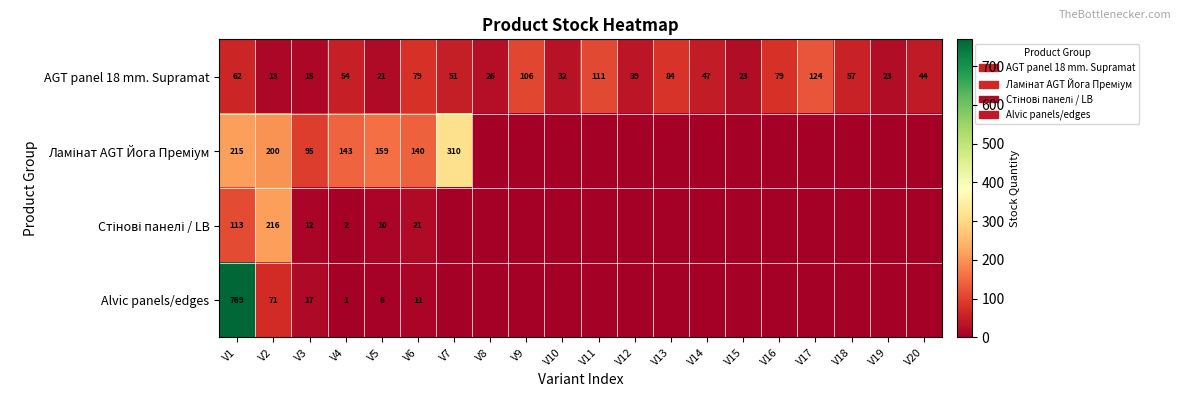

Between V15 and V1, which is larger?

V1